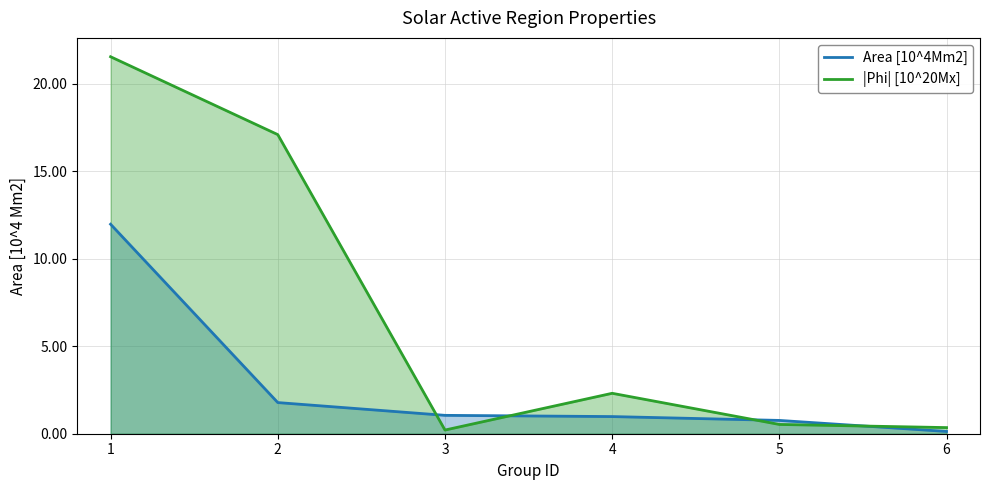

What is the difference between the Area [10^4Mm2] values at 2 and 1?

10.2